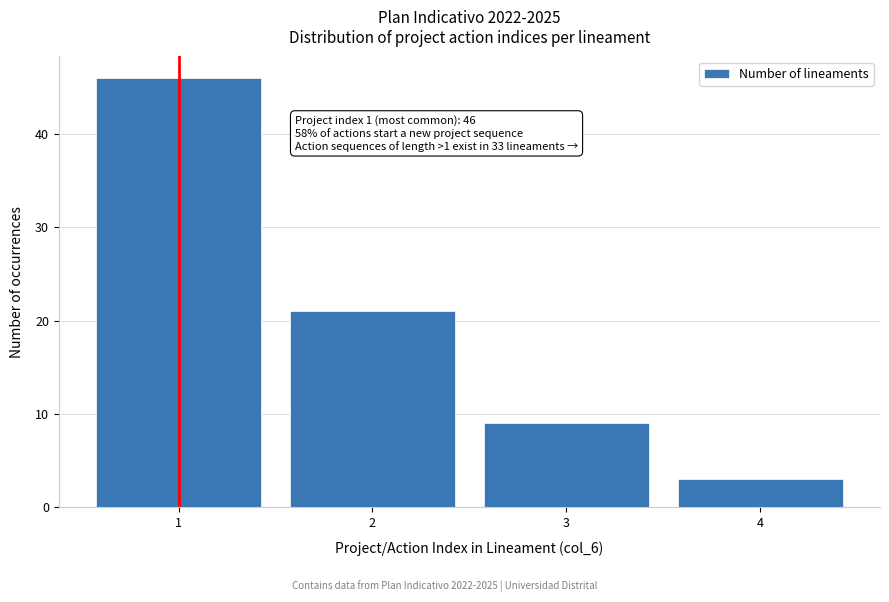

Which range on the x-axis has the tallest bar?

0.5 to 1.5